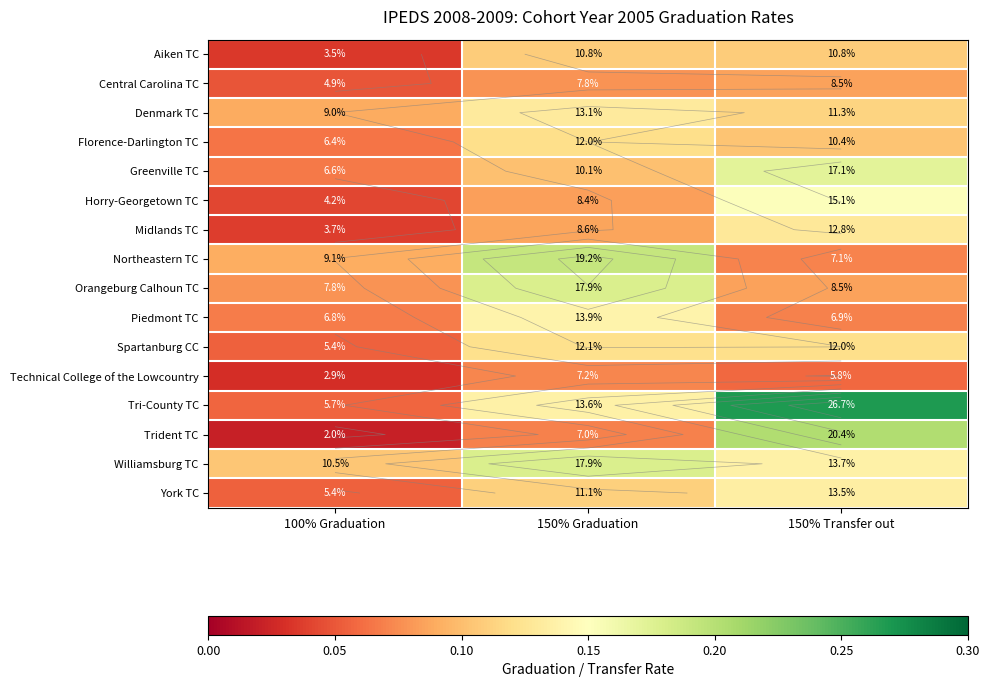

Between 150% Graduation and 150% Transfer out, which series saw the biggest shift?

Trident TC